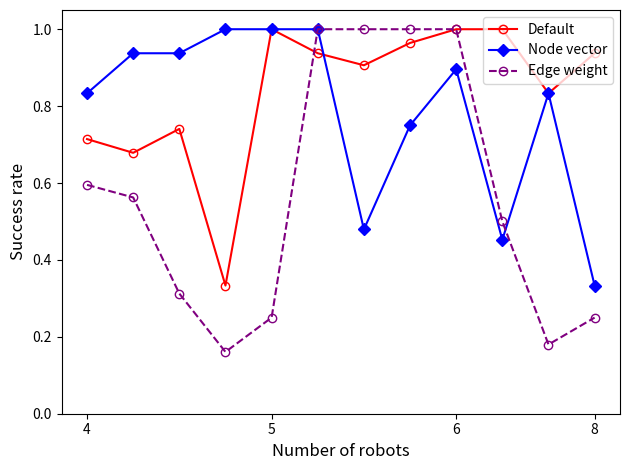

At how many categories does at least one series exceed 0?

12